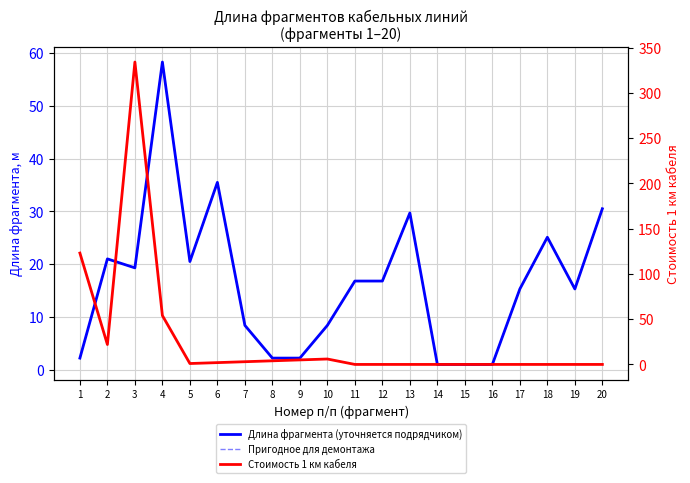

How many lines are shown in the chart?

3